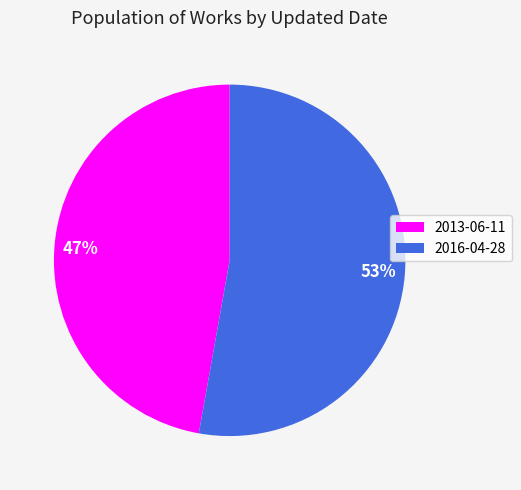

To the nearest percent, what is the difference between the 2013-06-11 and 2016-04-28 slice percentages?

6%